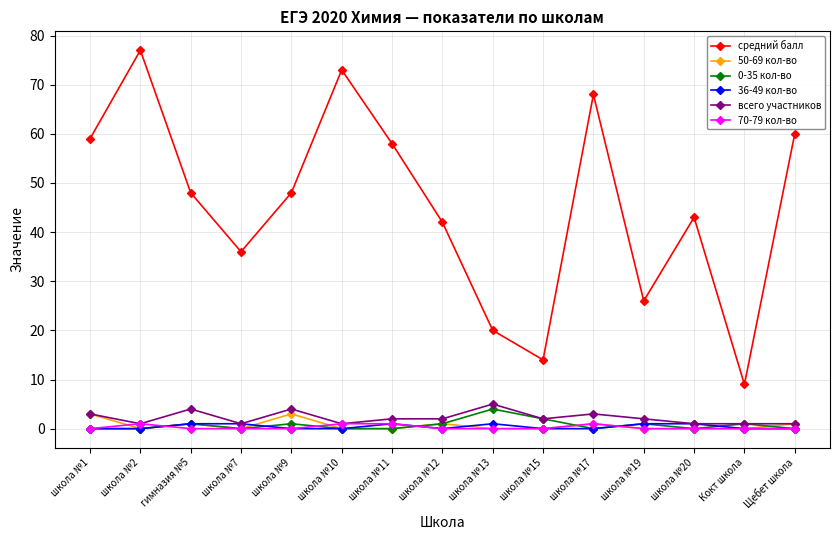

What is the label of the 4th point from the right?

школа №19